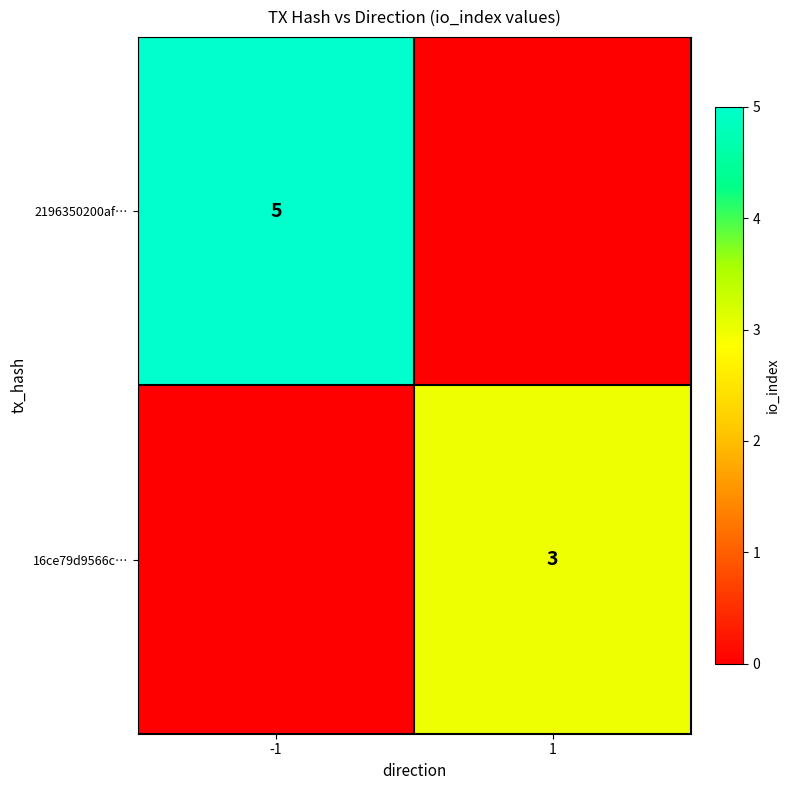

The 2196350200af… series shows 5 at -1. True or false?

True